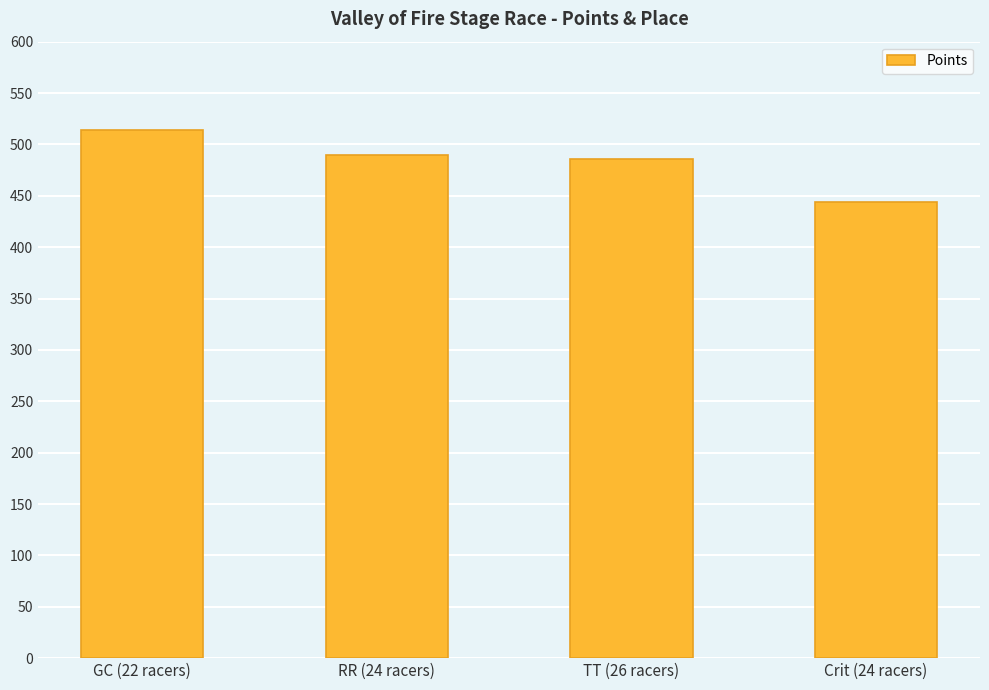

What is the value of the 3rd bar from the left?

486.2